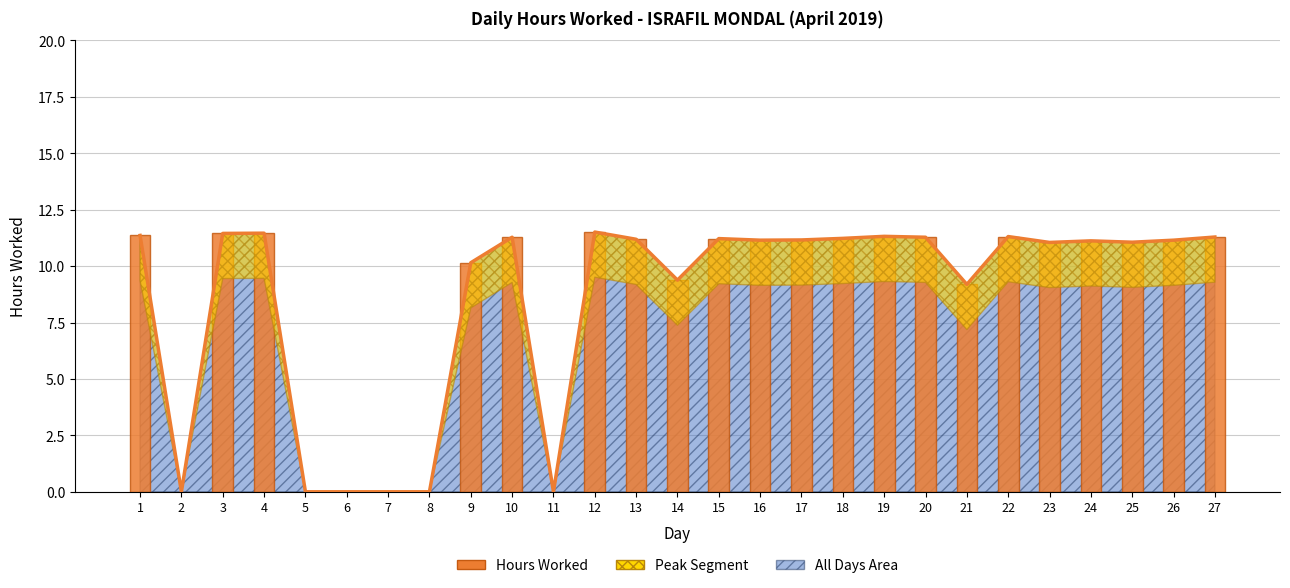

What is the average value?

8.6